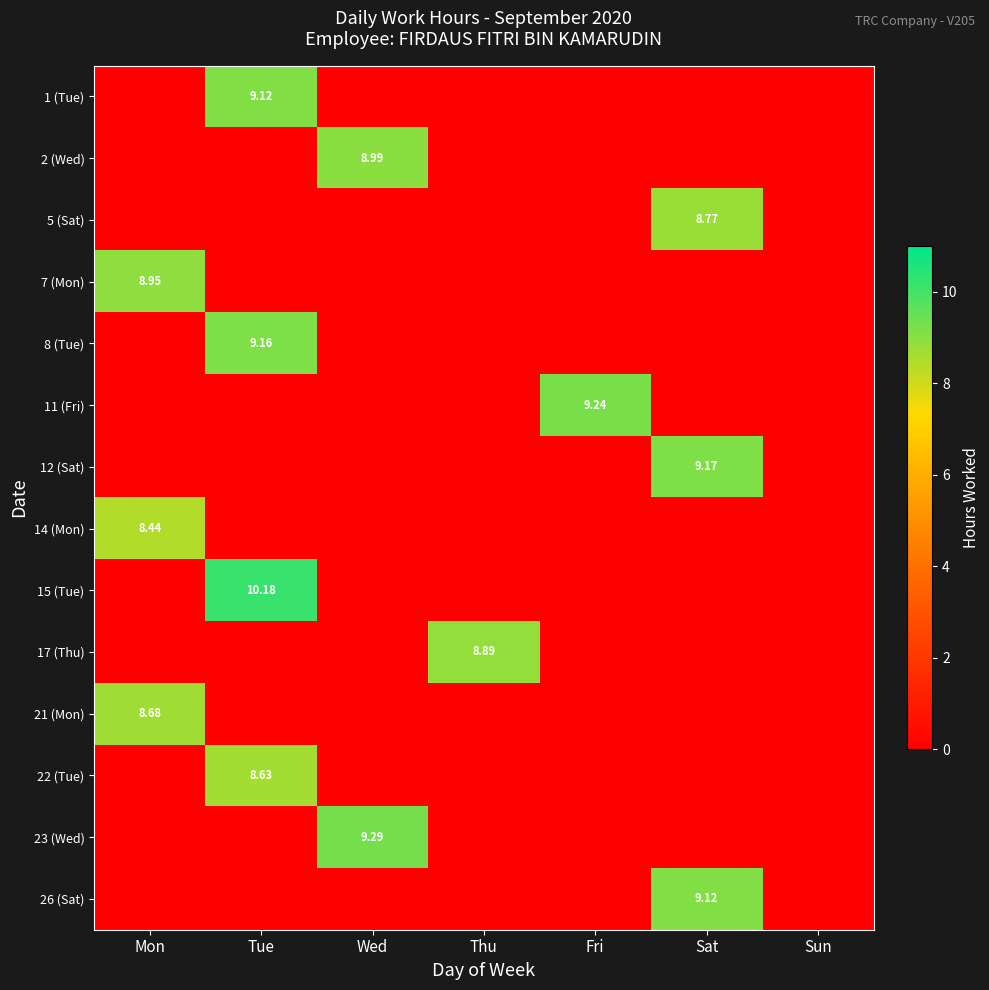

At which label does 11 (Fri) reach its peak?

Fri